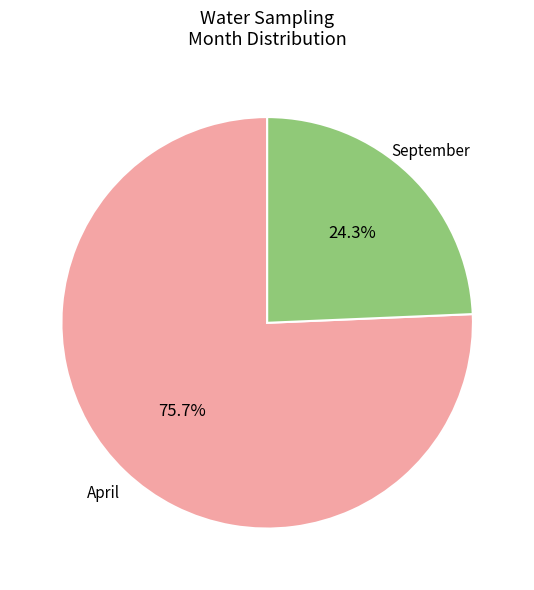

Does any single category account for the majority?

Yes